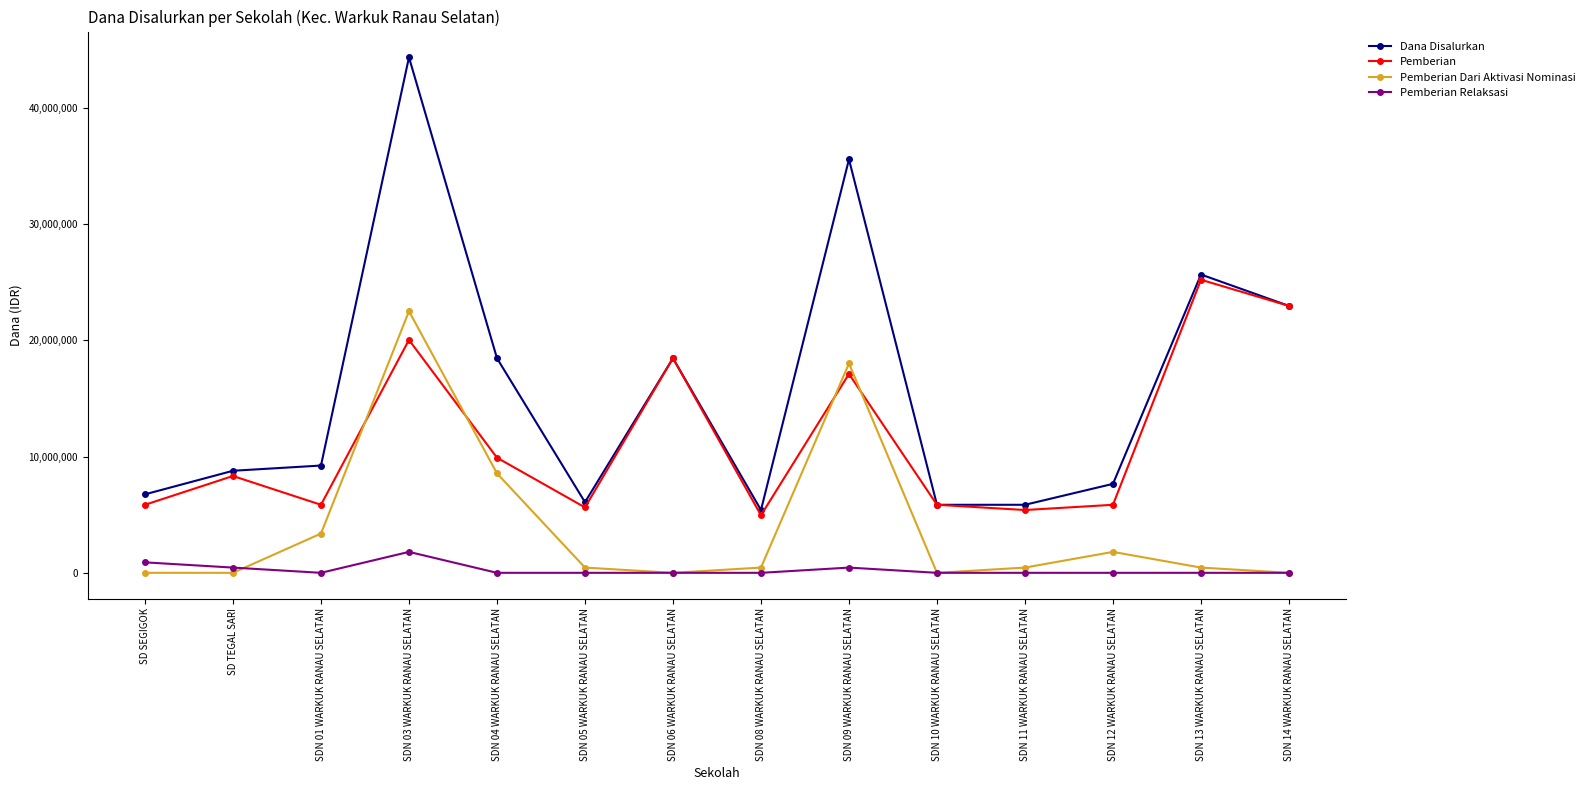

Reading left to right, transcribe all the data shown in this chart.

Dana Disalurkan: 6750000	8775000	9225000	44325000	18450000	6075000	18450000	5400000	35550000	5850000	5850000	7650000	25650000	22950000
Pemberian: 5850000	8325000	5850000	20025000	9900000	5625000	18450000	4950000	17100000	5850000	5400000	5850000	25200000	22950000
Pemberian Dari Aktivasi Nominasi: 0	0	3375000	22500000	8550000	450000	0	450000	18000000	0	450000	1800000	450000	0
Pemberian Relaksasi: 900000	450000	0	1800000	0	0	0	0	450000	0	0	0	0	0